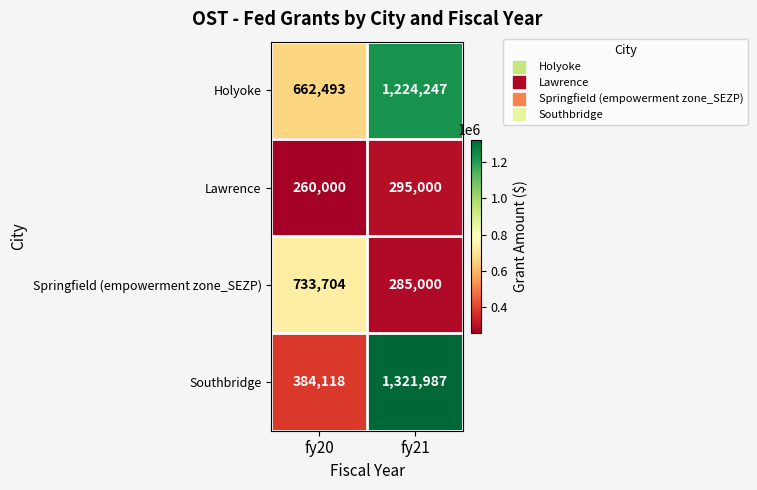

Is it true that Springfield (empowerment zone_SEZP) equals 490560 at fy21?

False